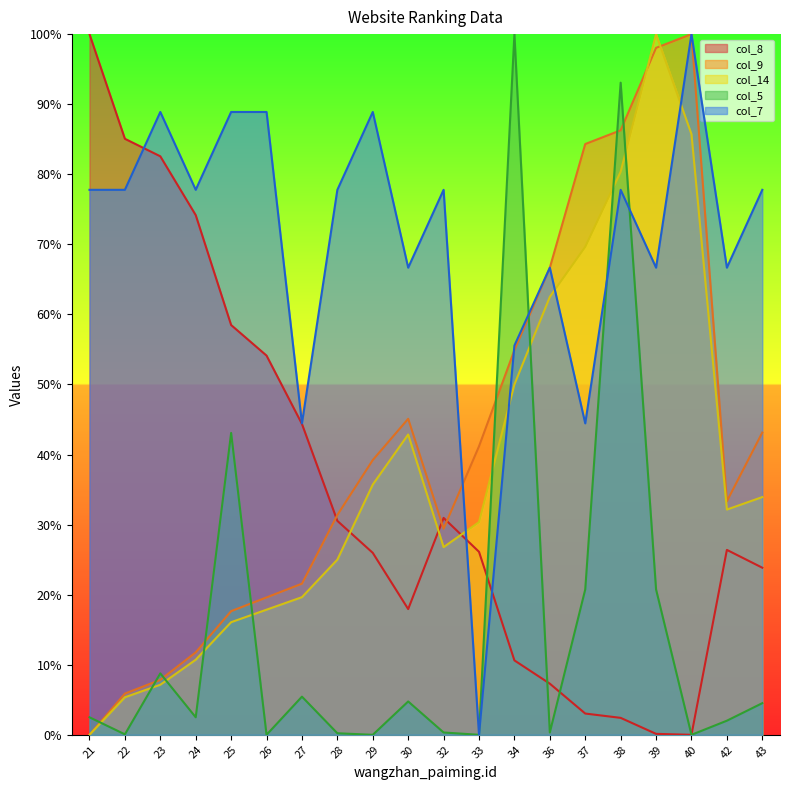

Between 21 and 28, which is larger?

21